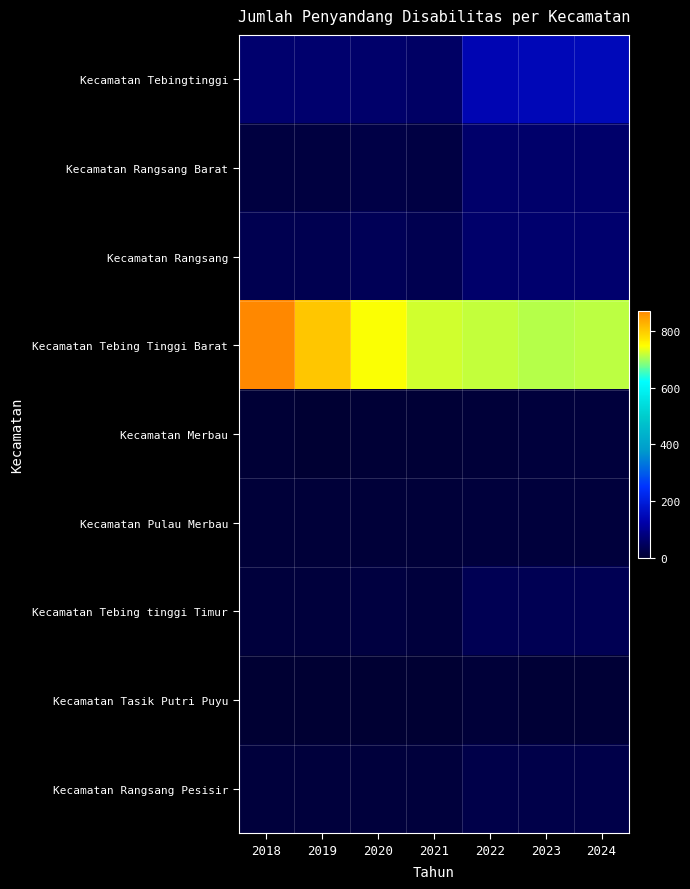

What is the difference between the highest and lowest values at 2019?

805